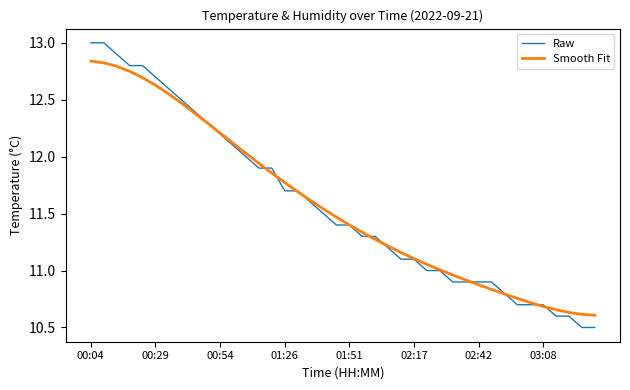

Which series has the largest range (max minus min)?

Raw